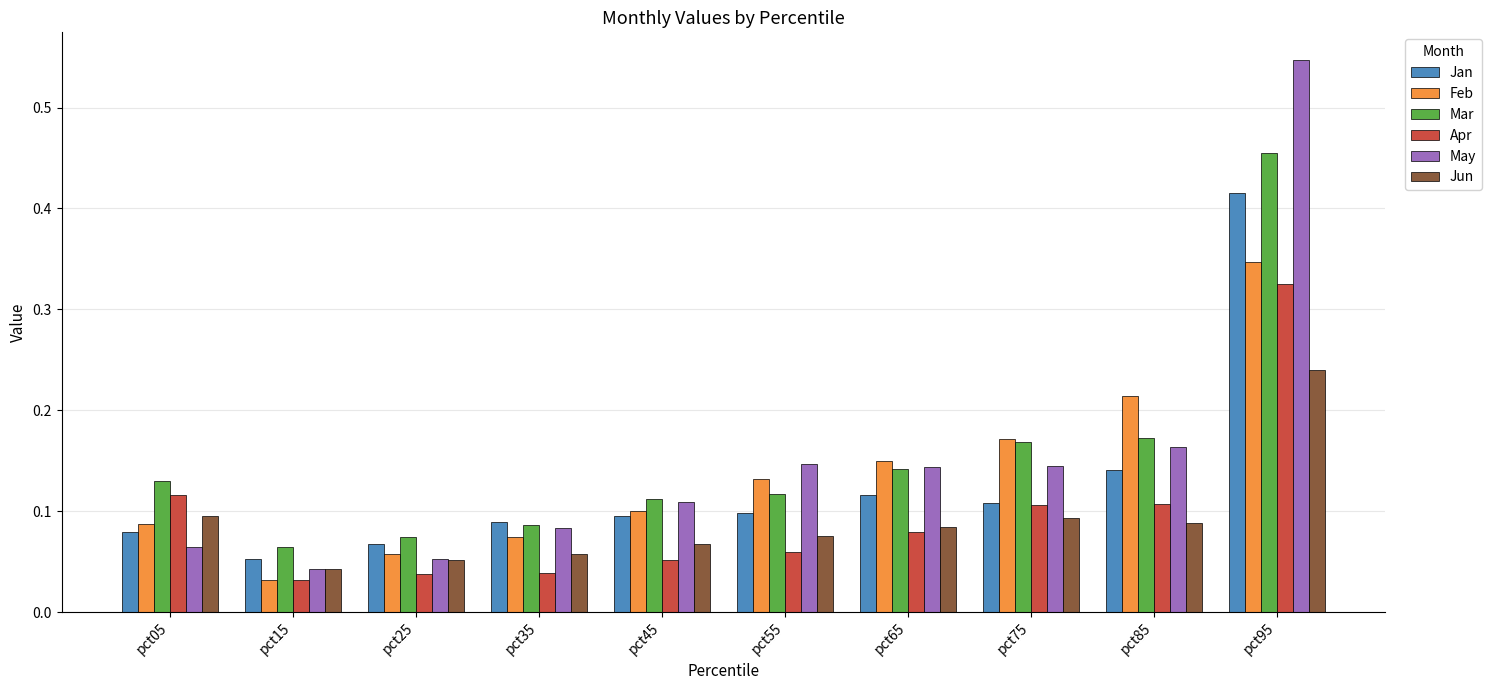

At how many categories does at least one series exceed 0?

10